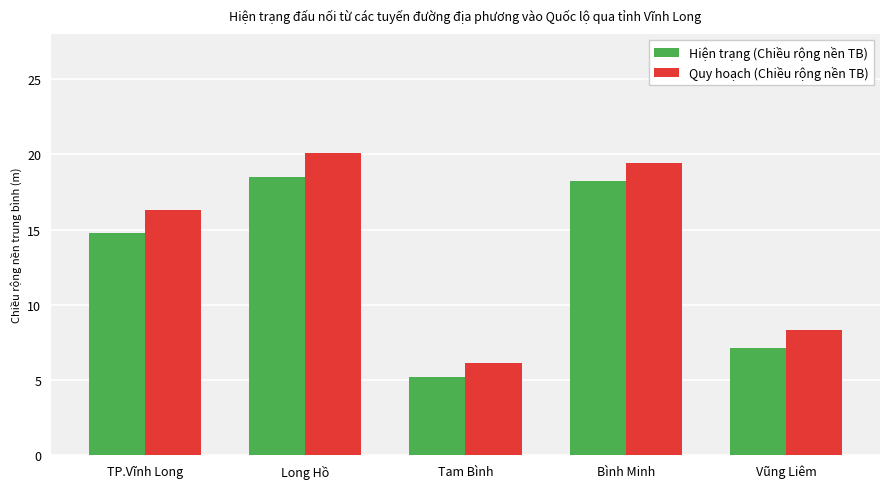

What is the label of the 3rd bar from the left?

Tam Bình